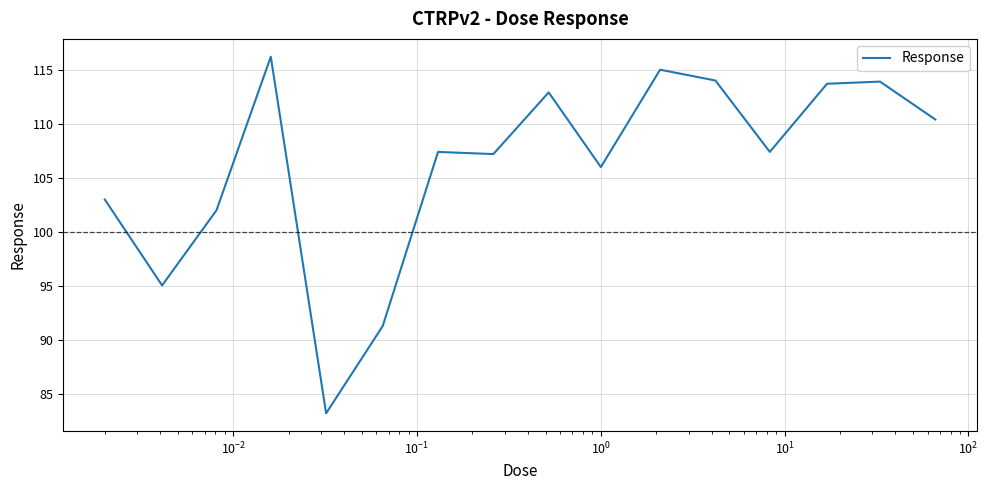

What is the difference between the maximum and minimum values?

33.0